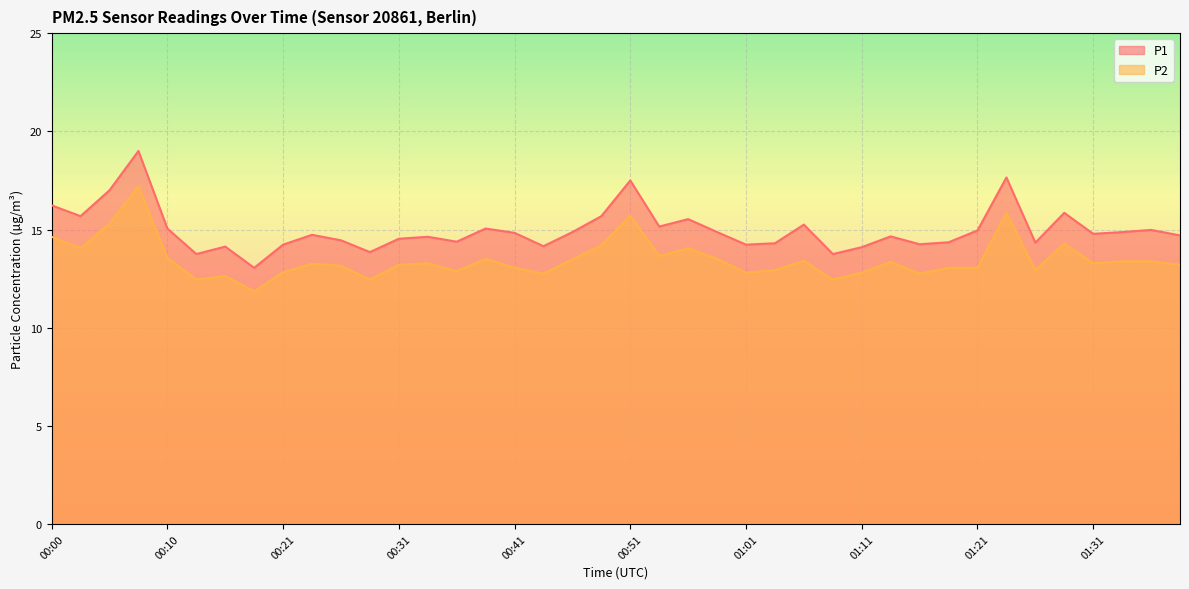

In P2, how many points are lower than both neighbors (excluding endpoints)?

12